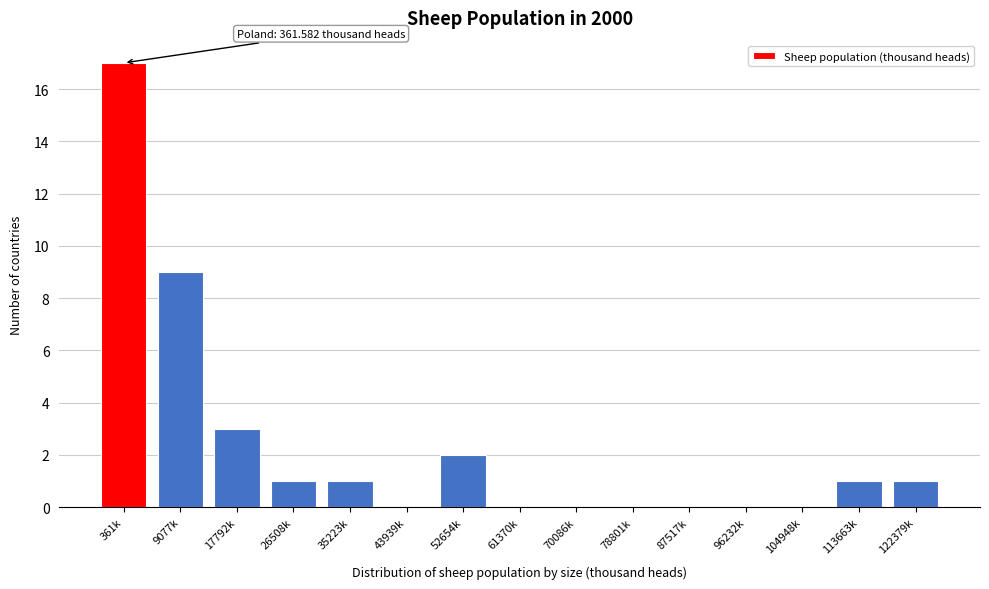

Reading right to left, list all the values displayed in this chart.

122379k=1	113663k=1	104948k=0	96232k=0	87517k=0	78801k=0	70086k=0	61370k=0	52654k=2	43939k=0	35223k=1	26508k=1	17792k=3	9077k=9	361k=17